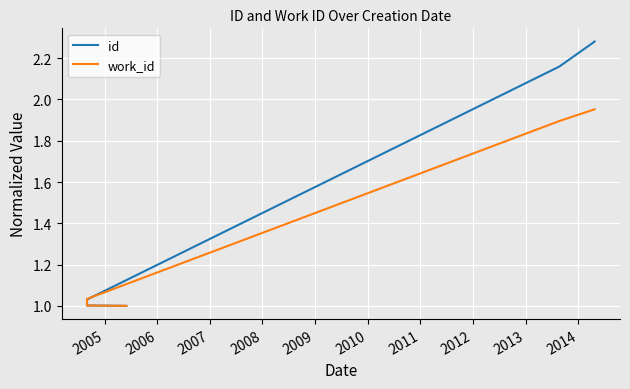

Which series changed the most between 2008 and 2011?

id